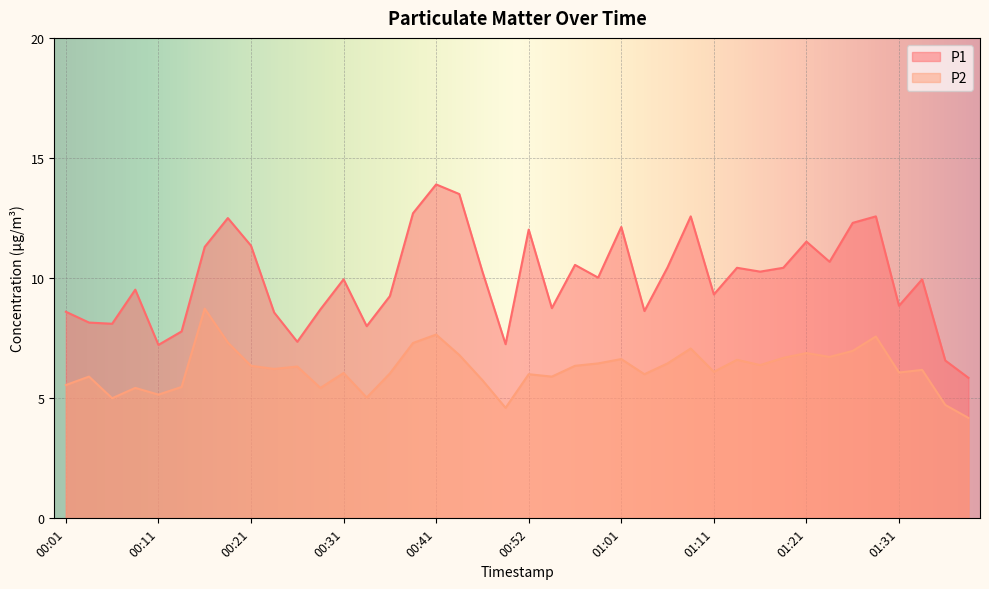

Rank the series at 01:36 from highest to lowest value.

P1, P2